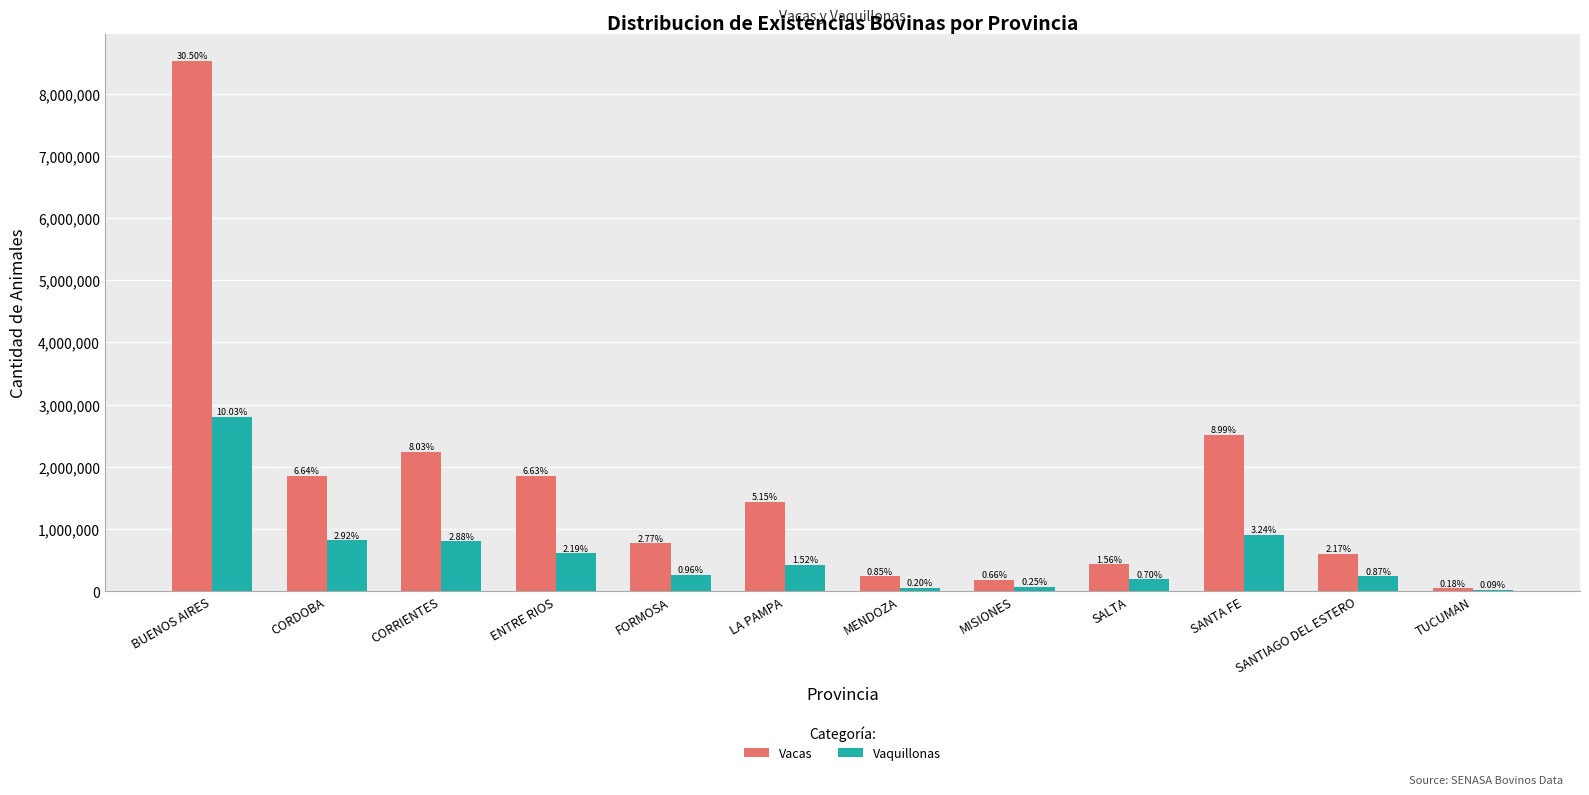

How many groups of bars are there?

12